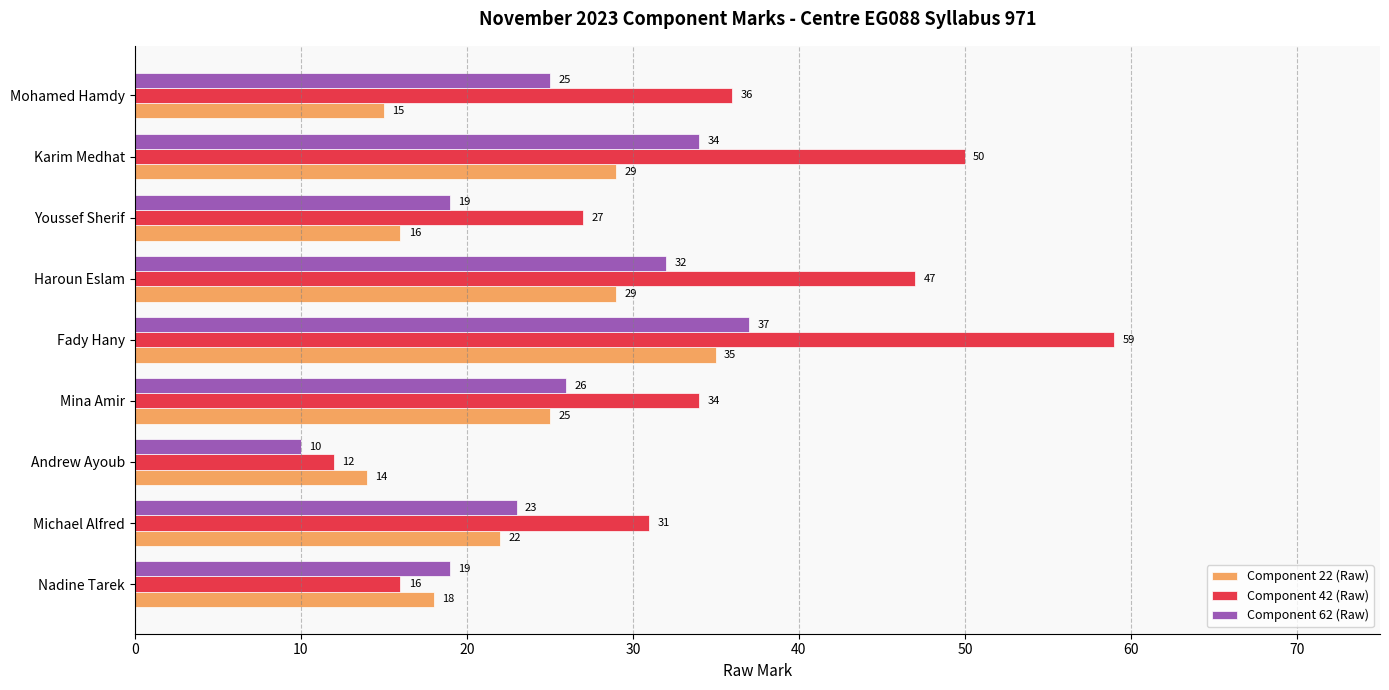

What is the spread (max minus min) of values at Fady Hany?

24